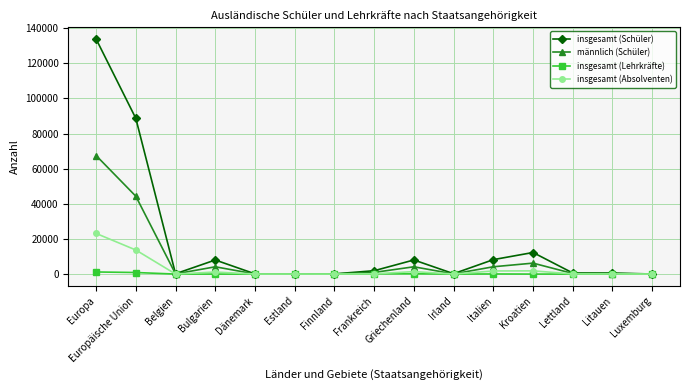

True or false: insgesamt (Schüler) has more than 0 points higher than both neighbors.

True